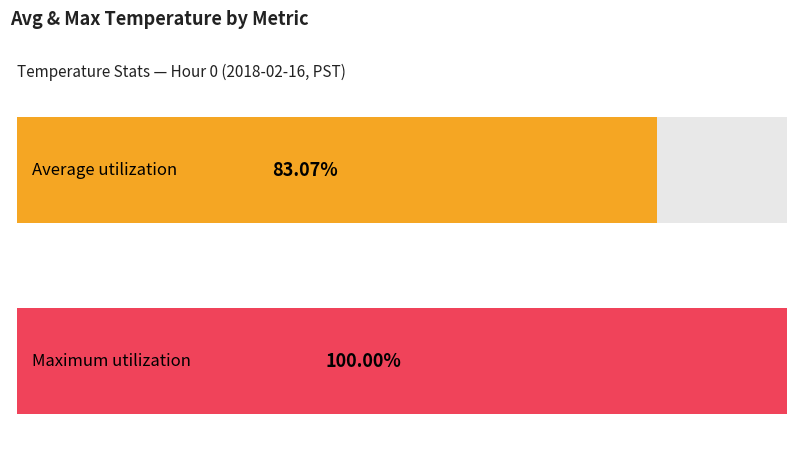

True or false: Average utilization has a value of 7.3 at 11.

False